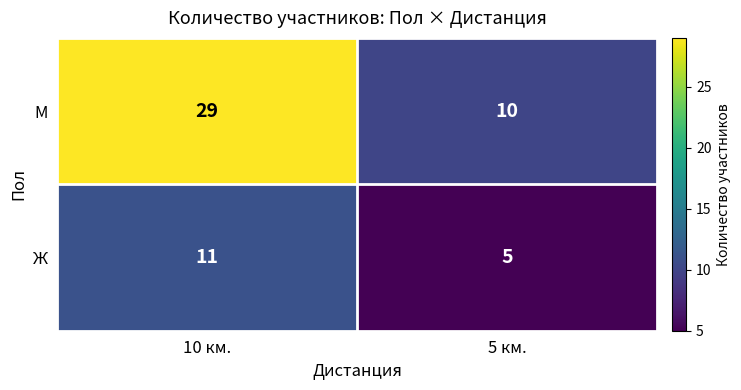

What is the average value of the М series?

20